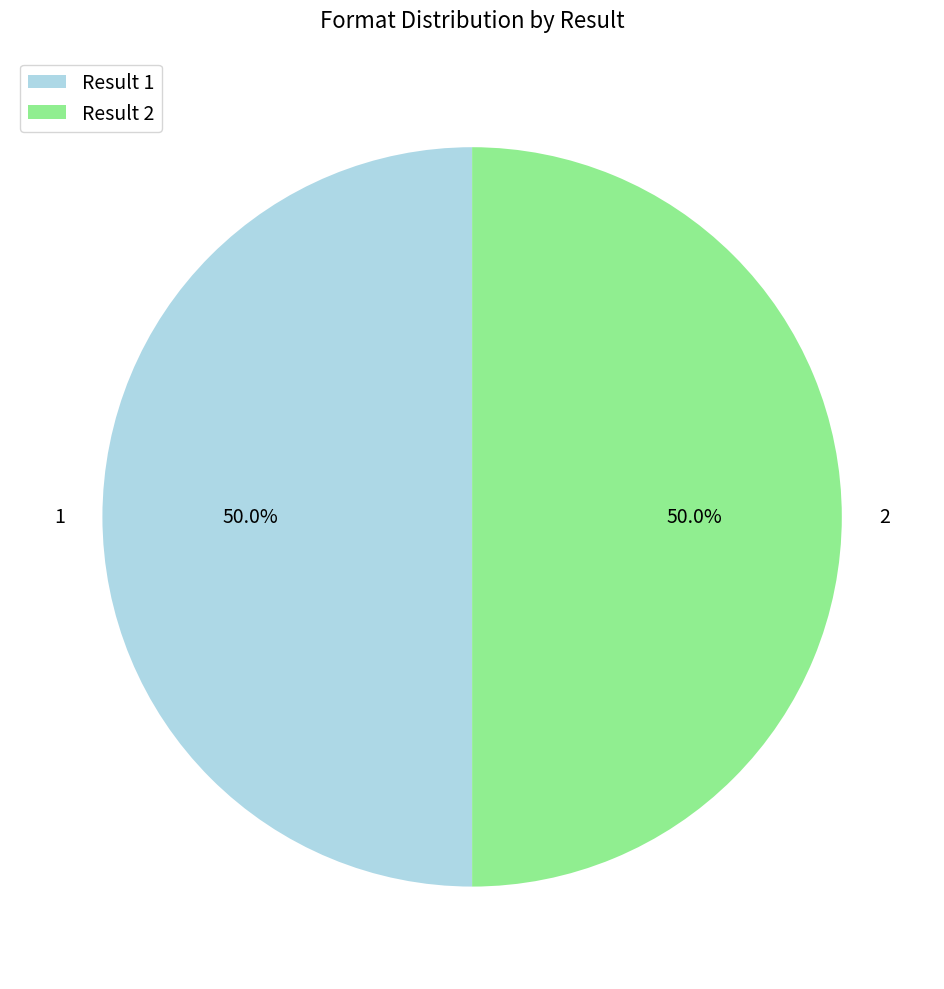

To the nearest percent, what portion does 2 represent?

50%